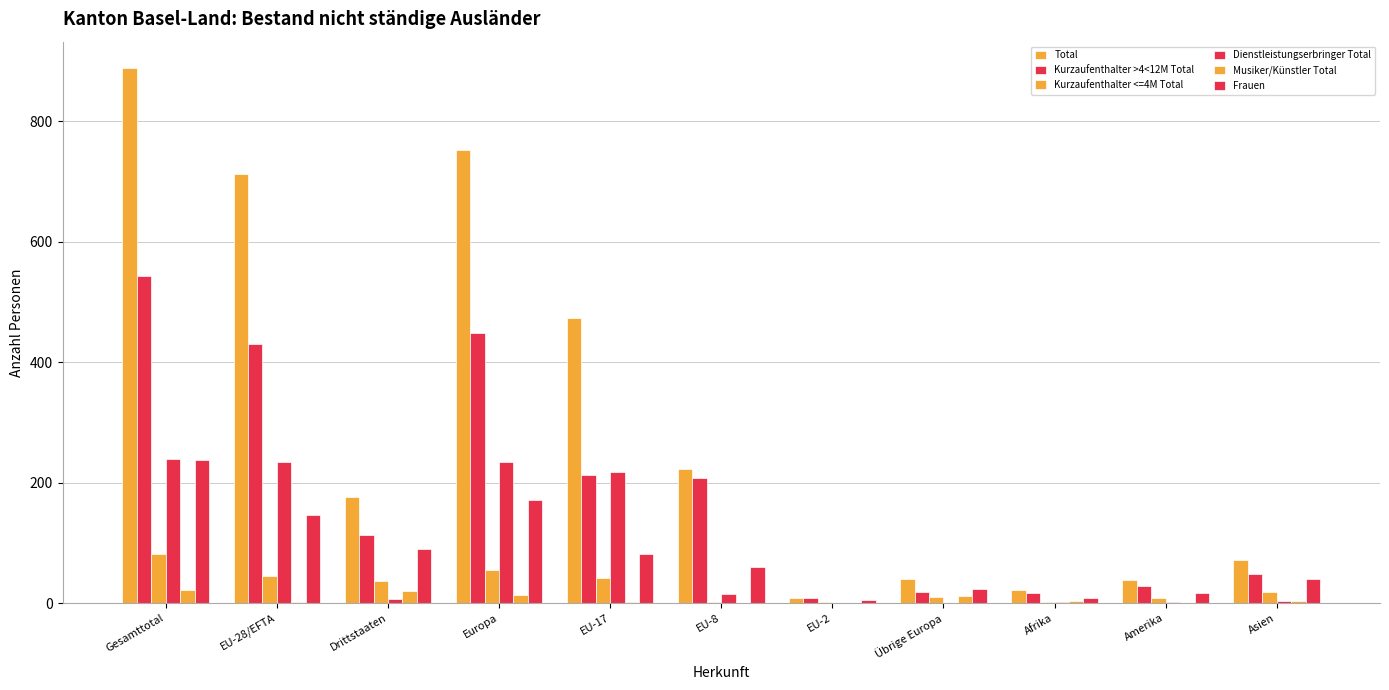

How many groups of bars are there?

11